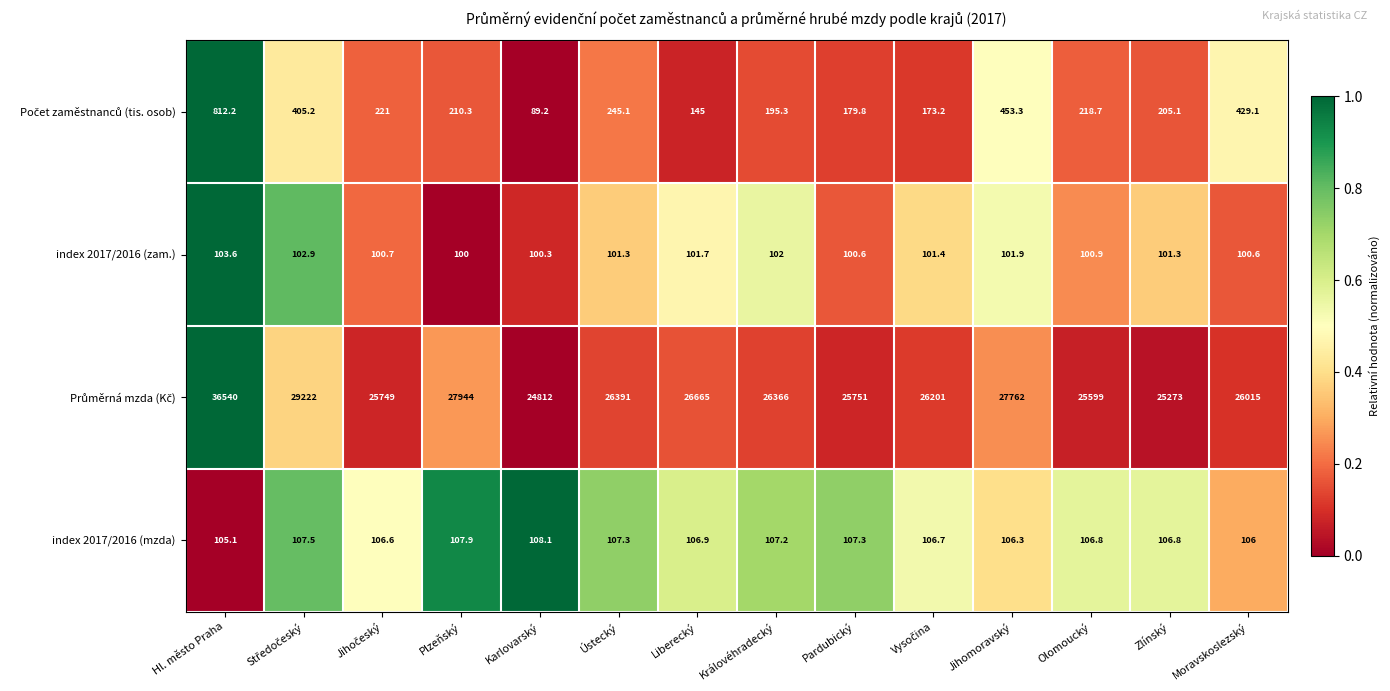

True or false: index 2017/2016 (zam.) has a value of 103.6 at Hl. město Praha.

True